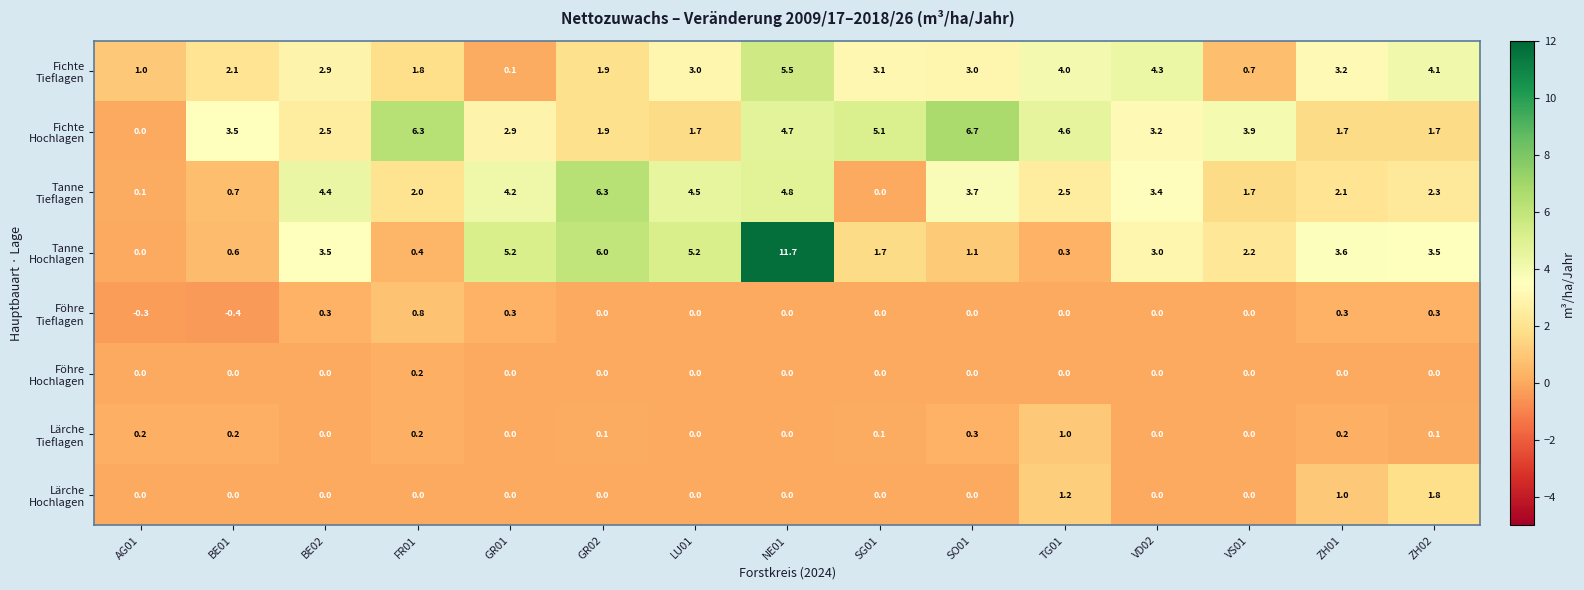

At how many categories does at least one series exceed 8?

1